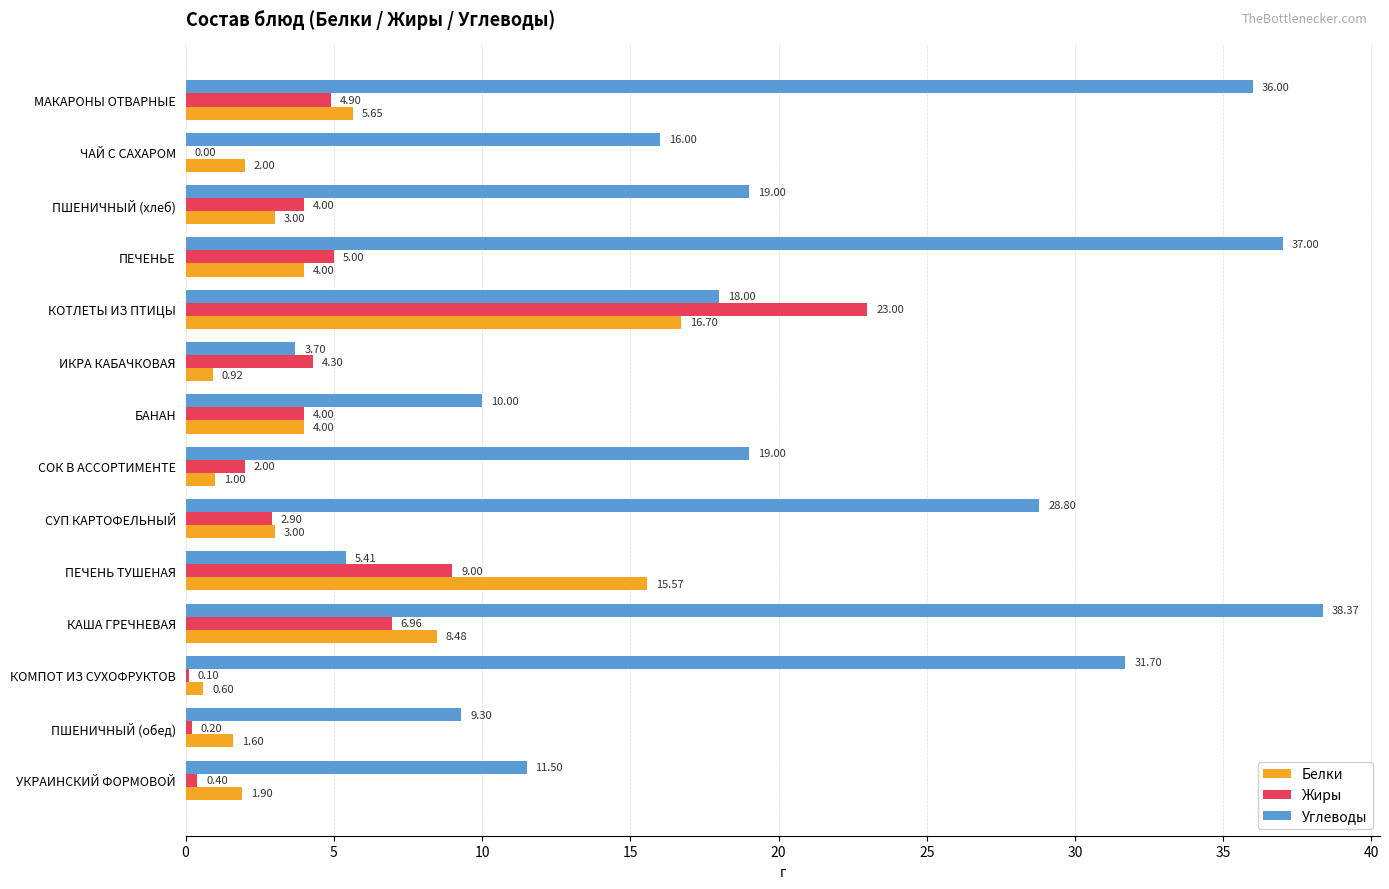

Is the value of Белки at ИКРА КАБАЧКОВАЯ greater than the value of Углеводы at КОМПОТ ИЗ СУХОФРУКТОВ?

No